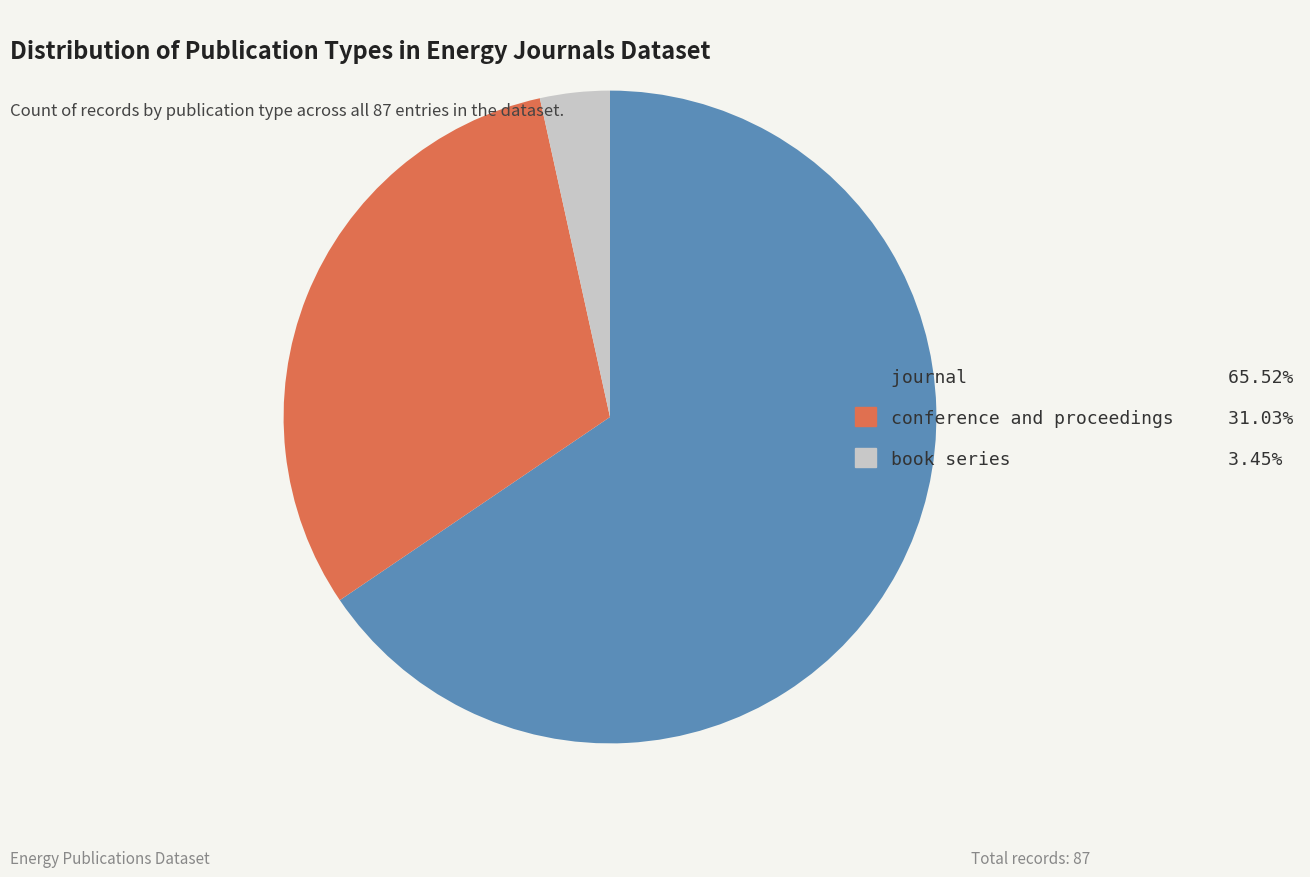

What is the largest slice in the pie chart?

journal